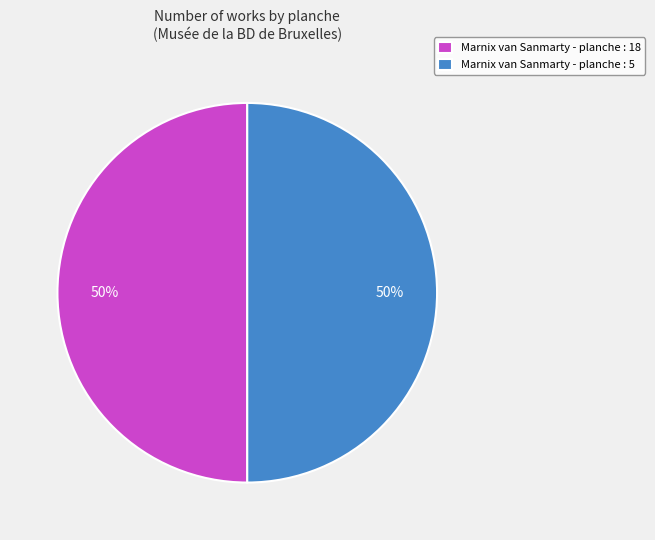

Do Marnix van Sanmarty - planche : 18 and Marnix van Sanmarty - planche : 5 together represent more than half of the pie?

Yes